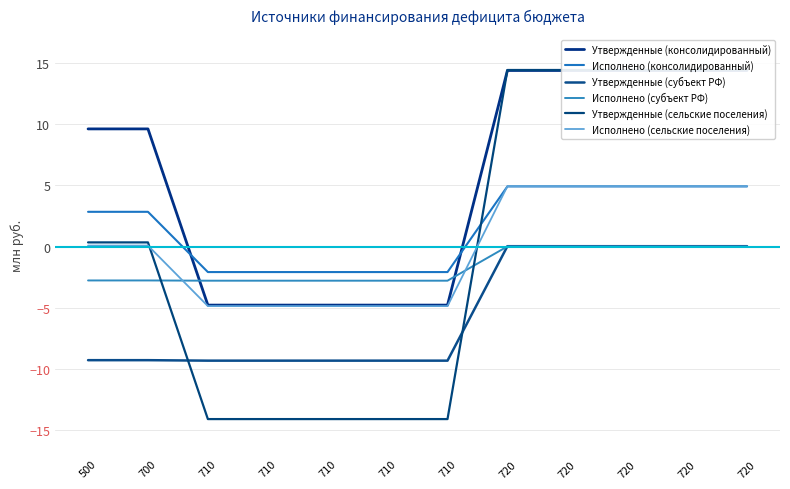

How many lines are shown in the chart?

6